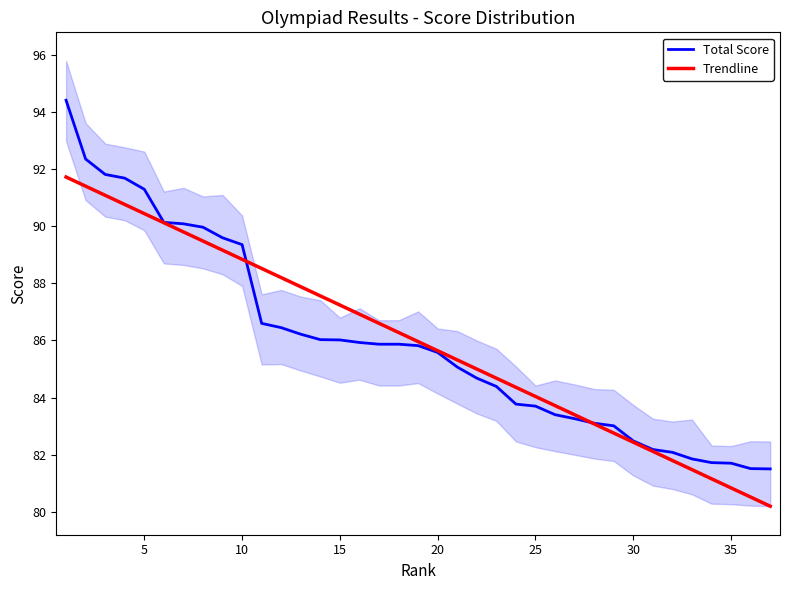

What is the lowest value of the Total Score series?

81.5